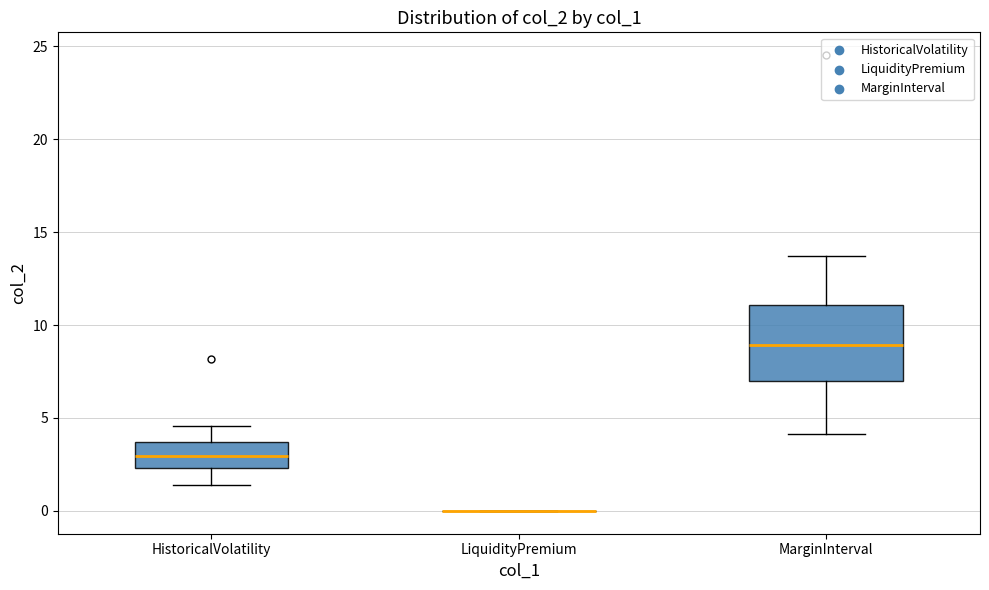

Reading left to right, transcribe this box plot: for each box, give where its median line is, the range the box spans, and where its two whiskers end, as read against the y-axis. The values are not printed on the chart, so give them approximately, as read against the axis.

HistoricalVolatility: median 3.0, box 2.5 to 3.5, whiskers 1.5 to 4.5
LiquidityPremium: box collapsed to a line at 0.0, whiskers 0.0 to 0.0
MarginInterval: median 9.0, box 7.0 to 11.0, whiskers 4.0 to 13.5